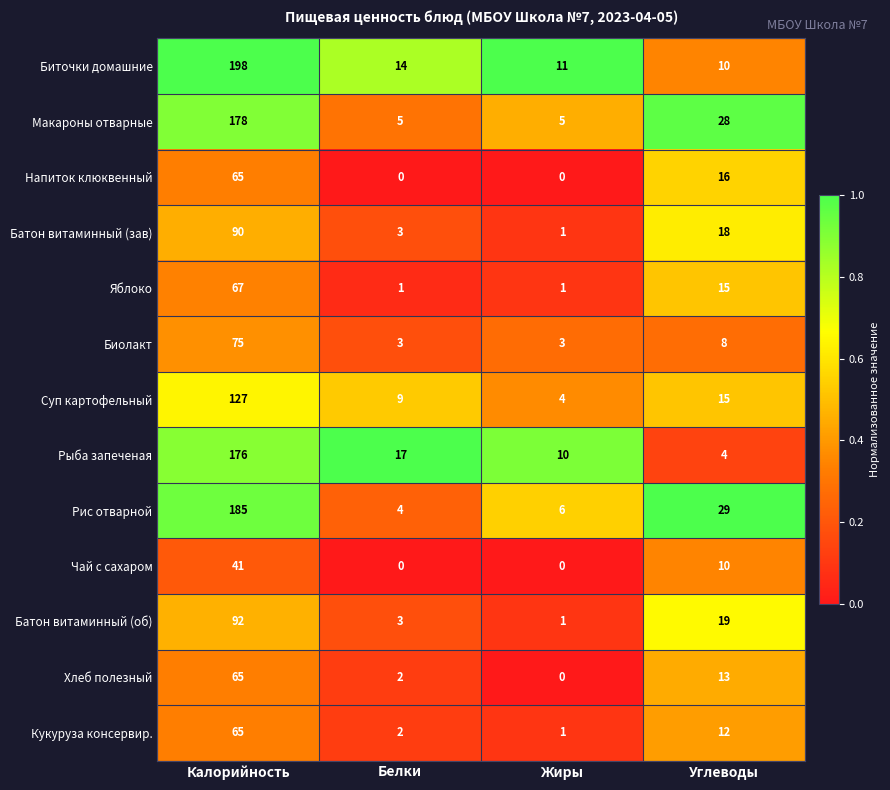

At which category does the chart reach its peak across all series?

Калорийность